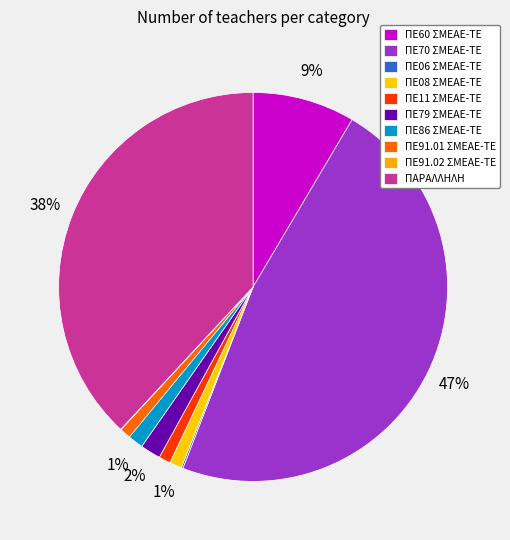

True or false: ΠΕ79 ΣΜΕΑΕ-ΤΕ accounts for 1% of the total.

False